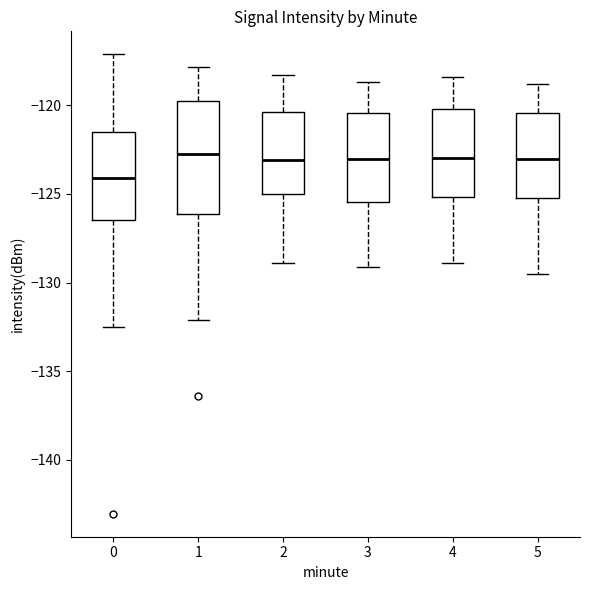

Where is the lower edge of the box at x = 0 on the y-axis? The values are not printed on the chart, so give them approximately, as read against the axis.

-126.5